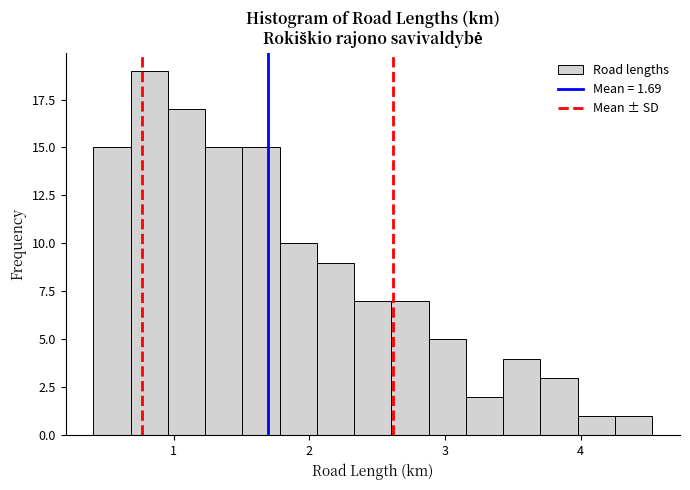

Read against the x-axis, roughly where is the centre of the tallest bar?

0.8